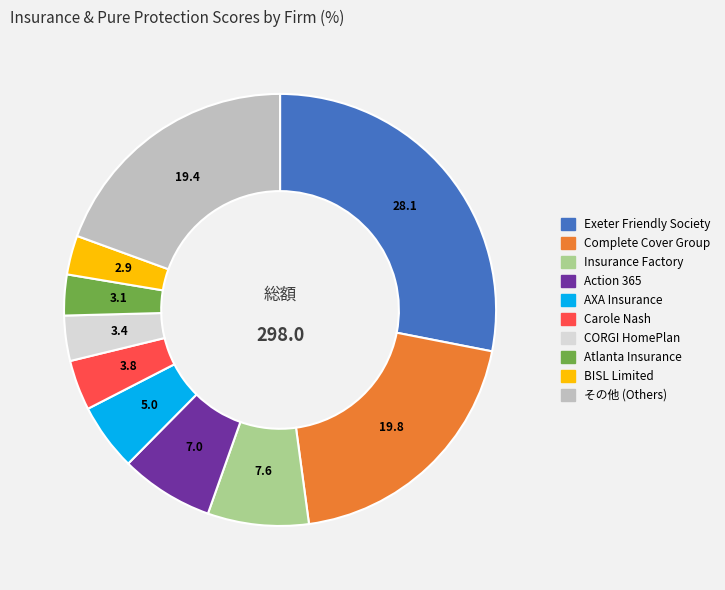

Is there a majority slice in this chart?

No